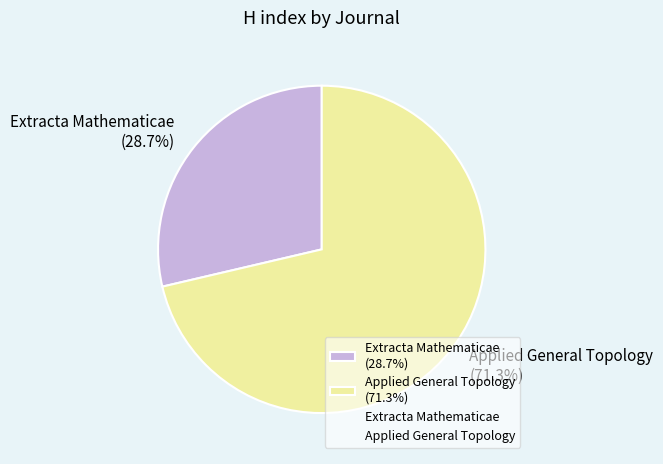

To the nearest percent, what percentage of the pie is Extracta Mathematicae?

29%